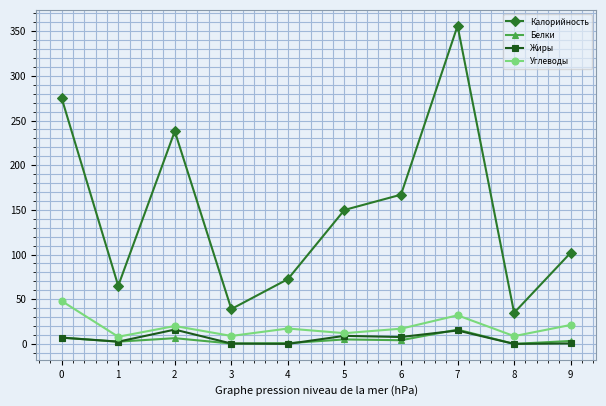

Does the chart have visible grid lines?

Yes